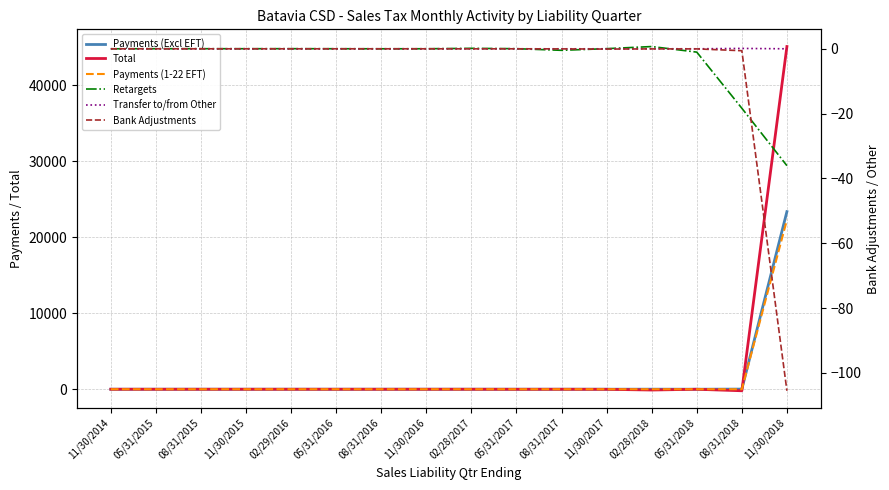

What is the minimum value for Retargets?

-36.1